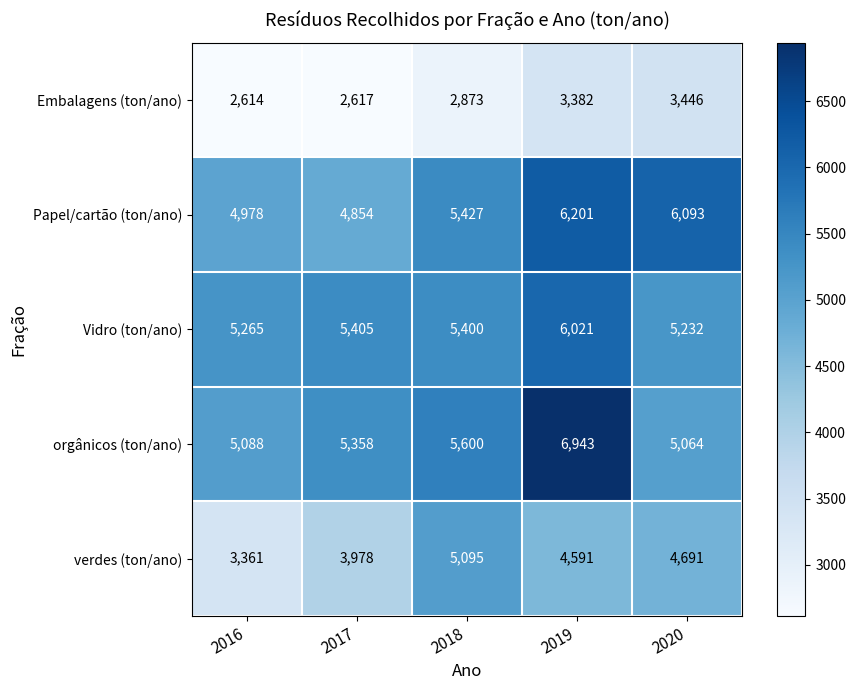

Which series changed the most between 2017 and 2018?

verdes (ton/ano)